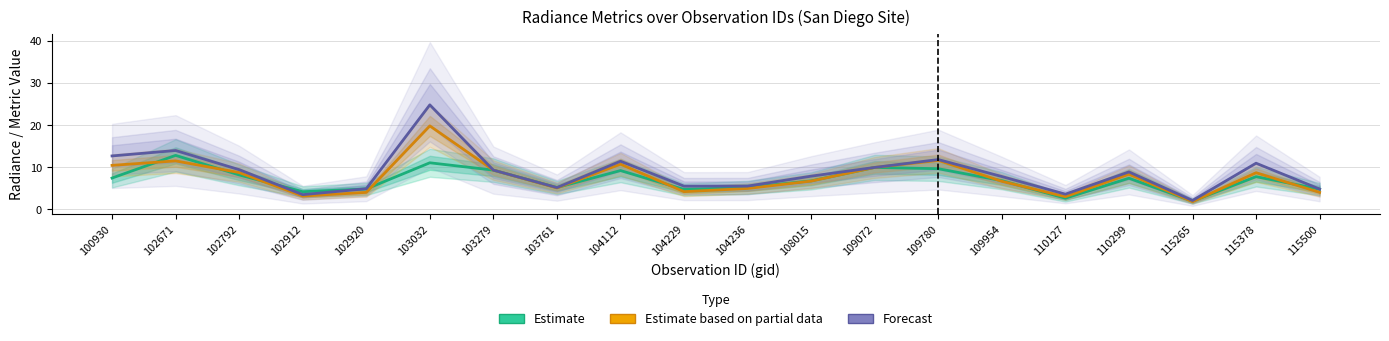

At which label does Estimate based on partial data (rade9_mult_nadir_norm) reach its minimum?

115265